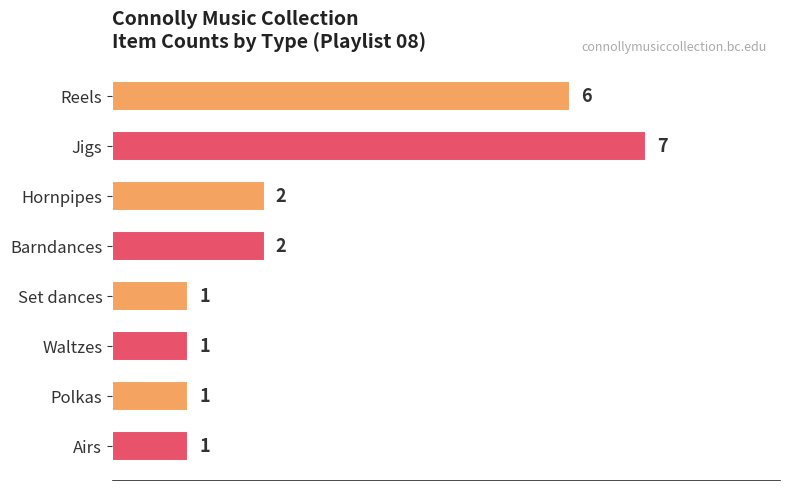

Reading bottom to top, transcribe all the data shown in this chart.

1	1	1	1	2	2	7	6